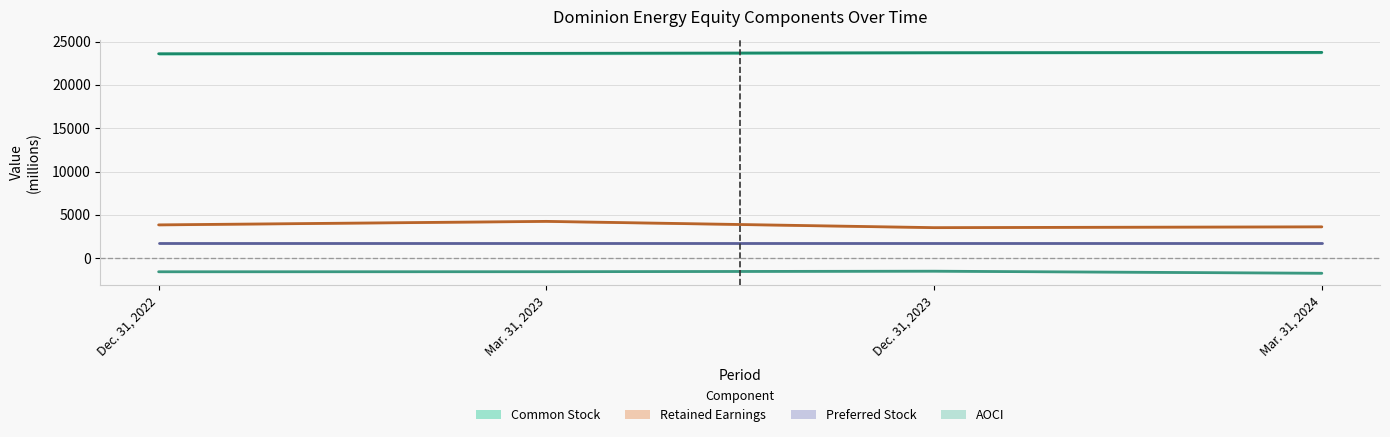

Is it true that Preferred Stock equals 2942 at Dec. 31, 2023?

False